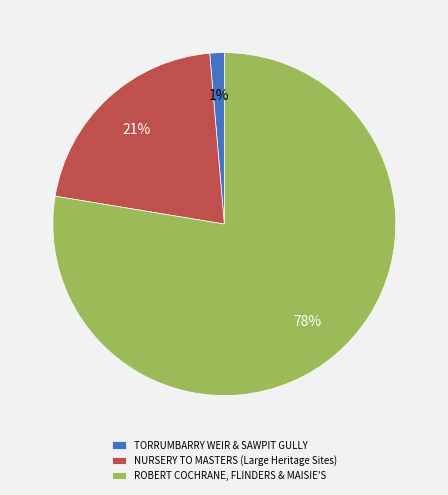

The ROBERT COCHRANE, FLINDERS & MAISIE'S slice represents 87% of the pie. True or false?

False